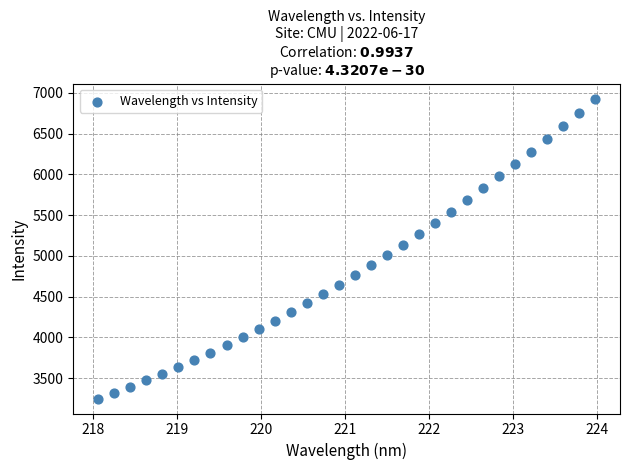

What is the range of Y values (max minus min)?

3674.3